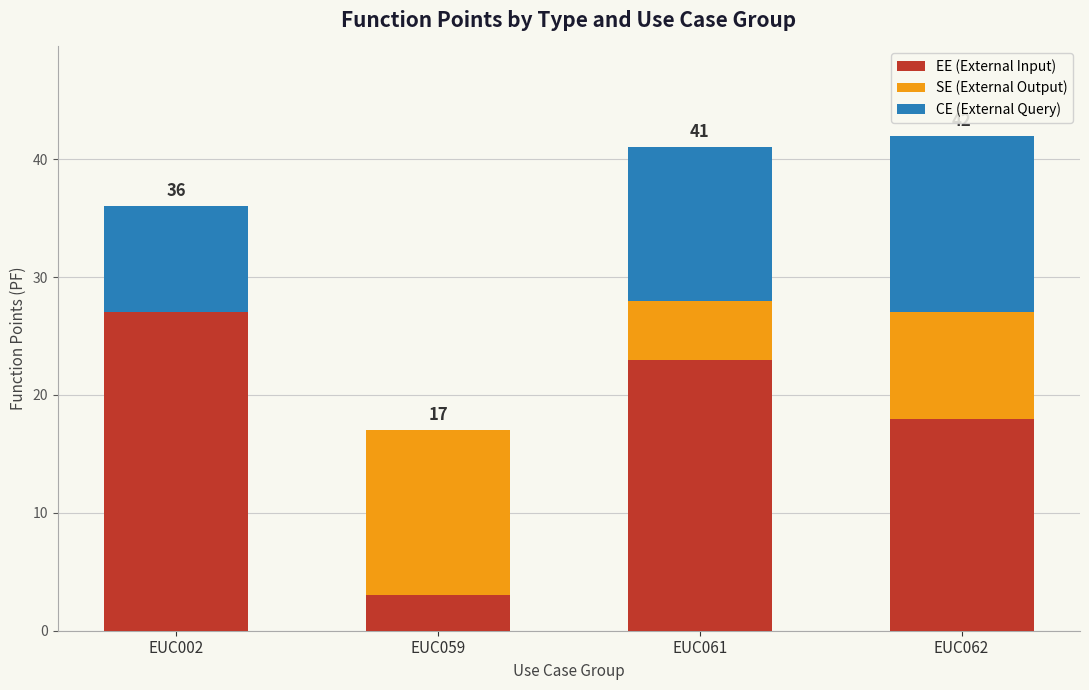

What is the total value across all series at EUC059?

17